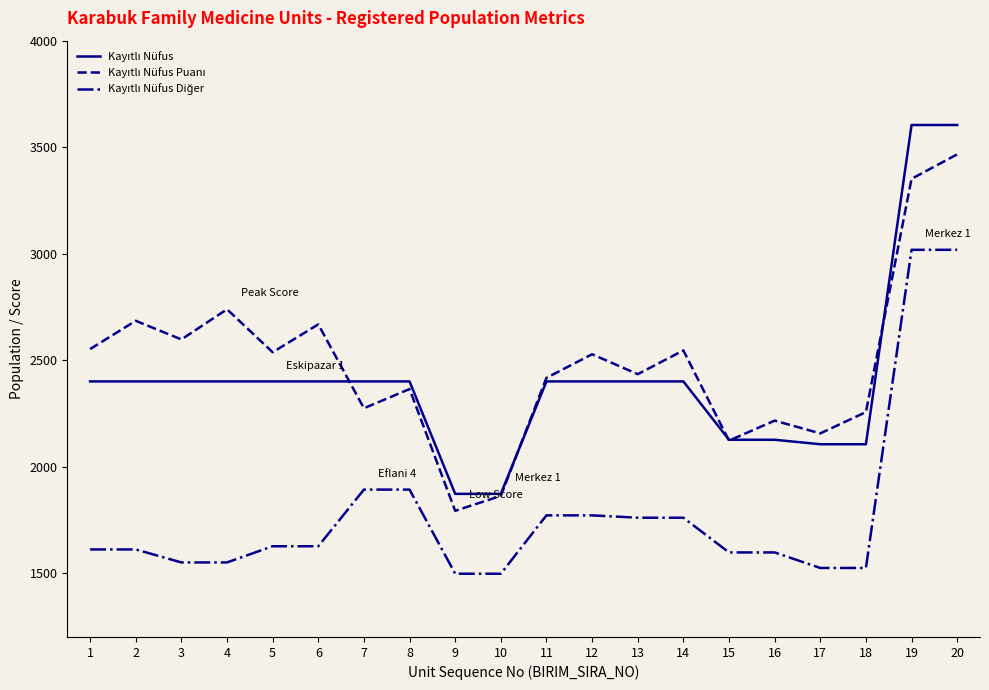

What is the total value across all series at 13?

6594.0